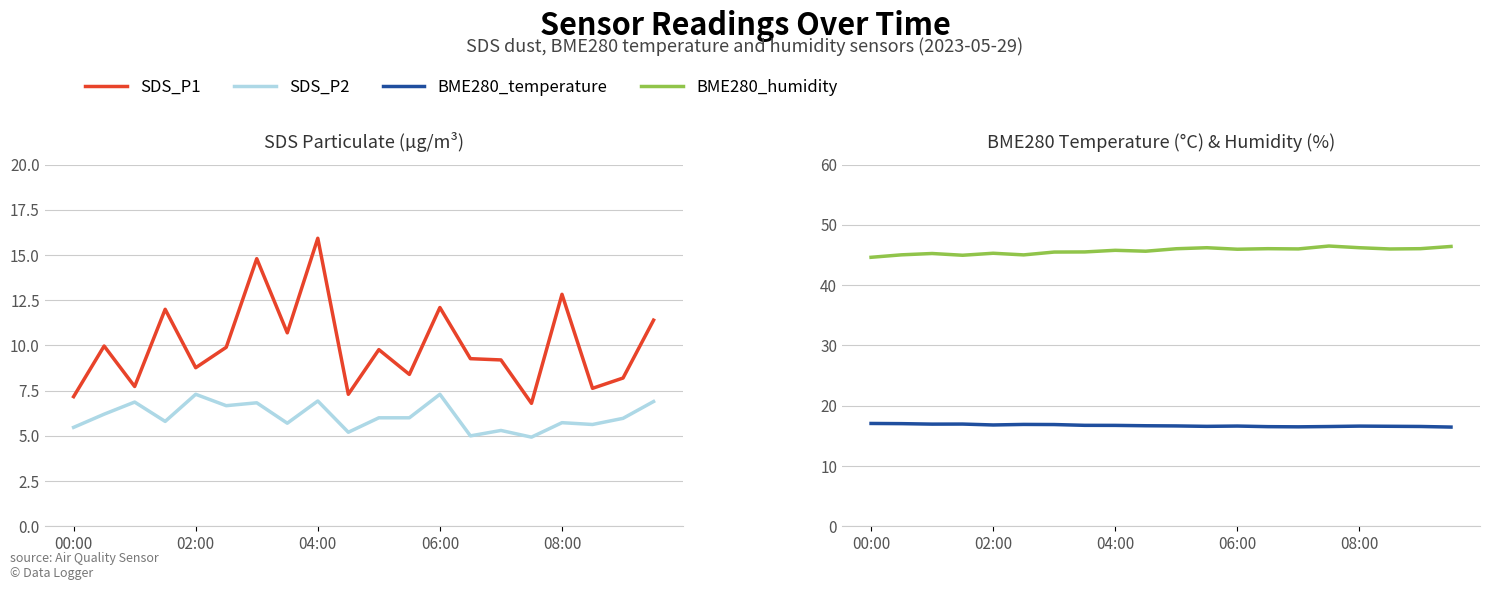

True or false: SDS_P2 has more than 1 points higher than both neighbors.

True